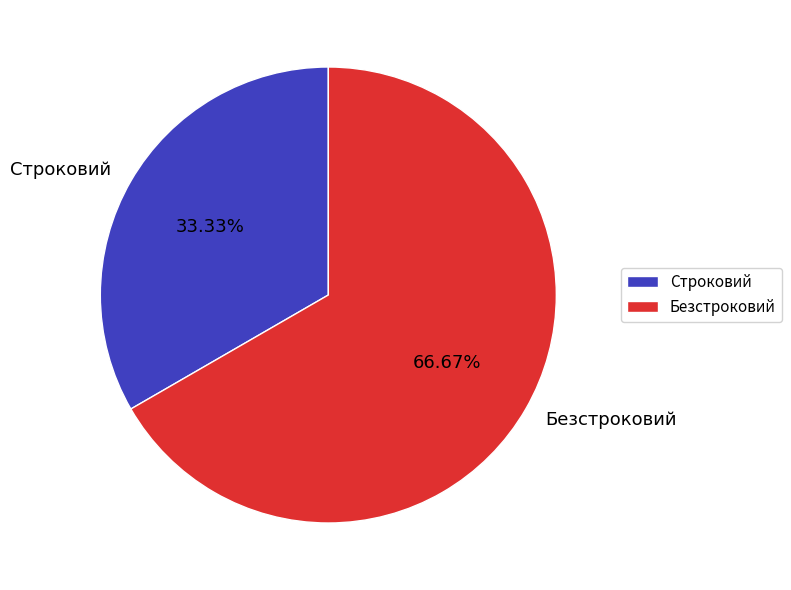

To the nearest percent, what percentage of the pie is Безстроковий?

67%